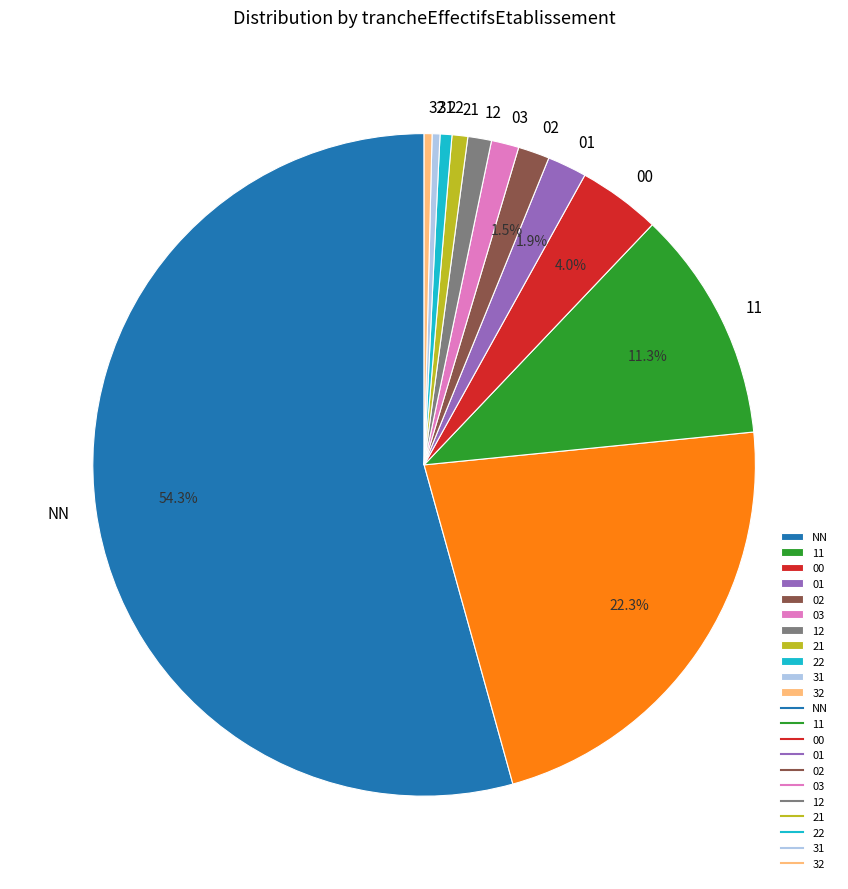

Does any single category account for the majority?

Yes